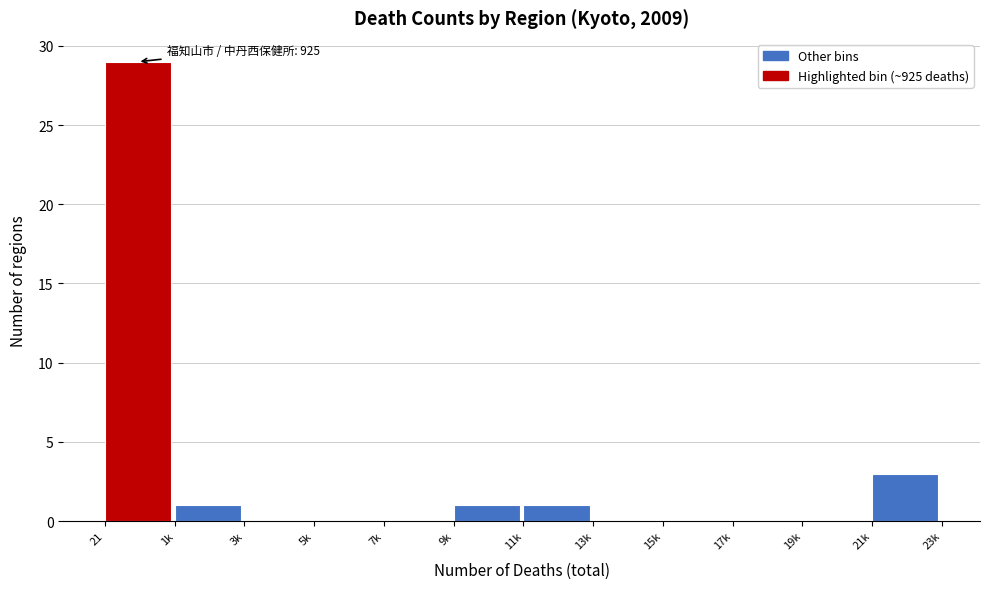

Reading right to left, extract all data points from this chart.

21k=3	19k=0	17k=0	15k=0	13k=0	11k=1	9k=1	7k=0	5k=0	3k=0	1k=1	21=29